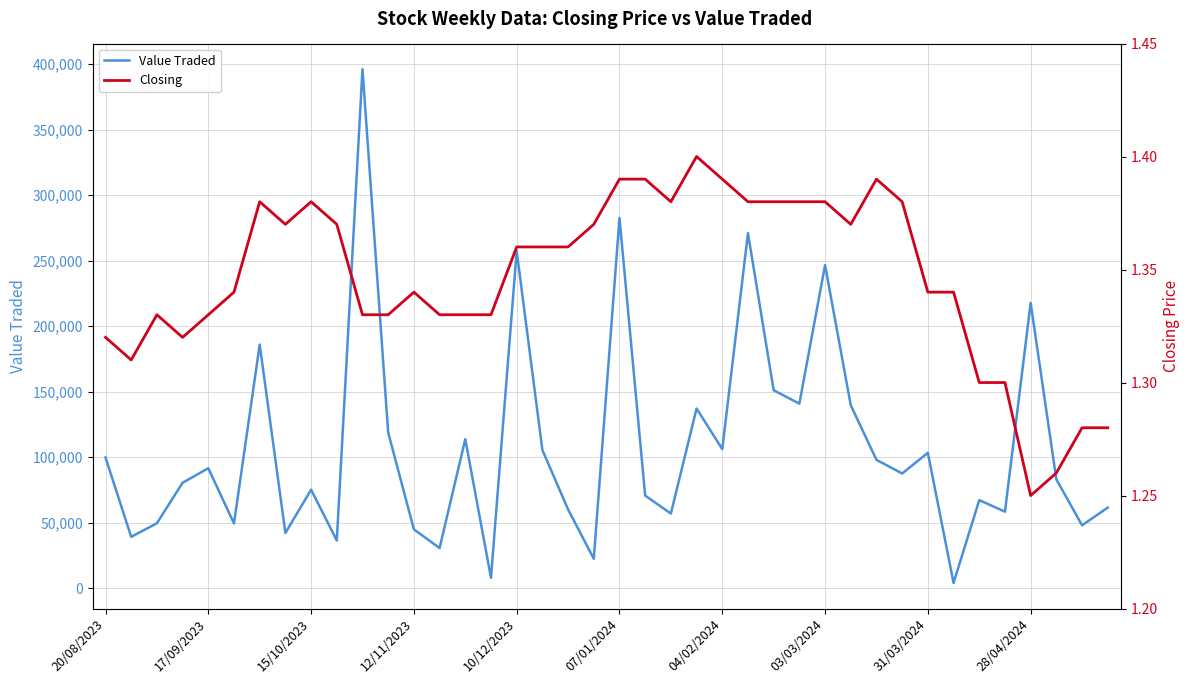

In Value Traded, how many points are higher than both neighbors (excluding endpoints)?

13